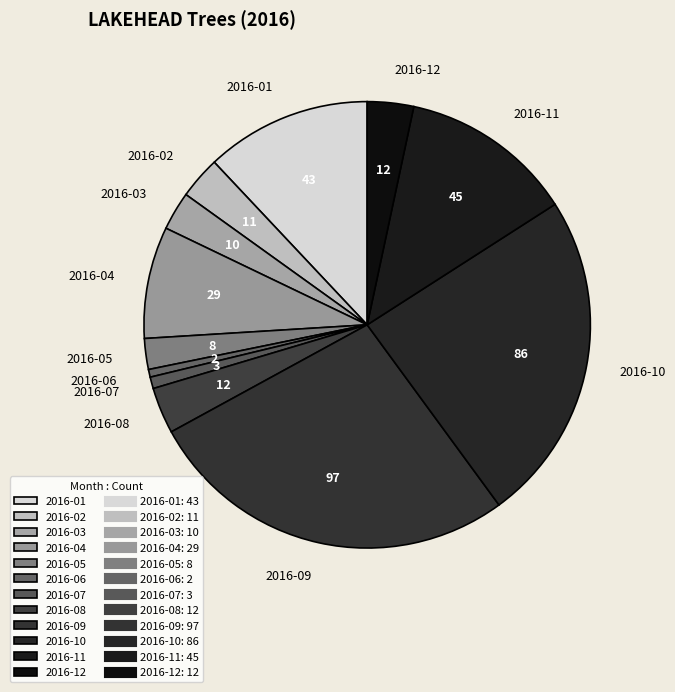

Is it true that 2016-09 is 27% of the pie?

True